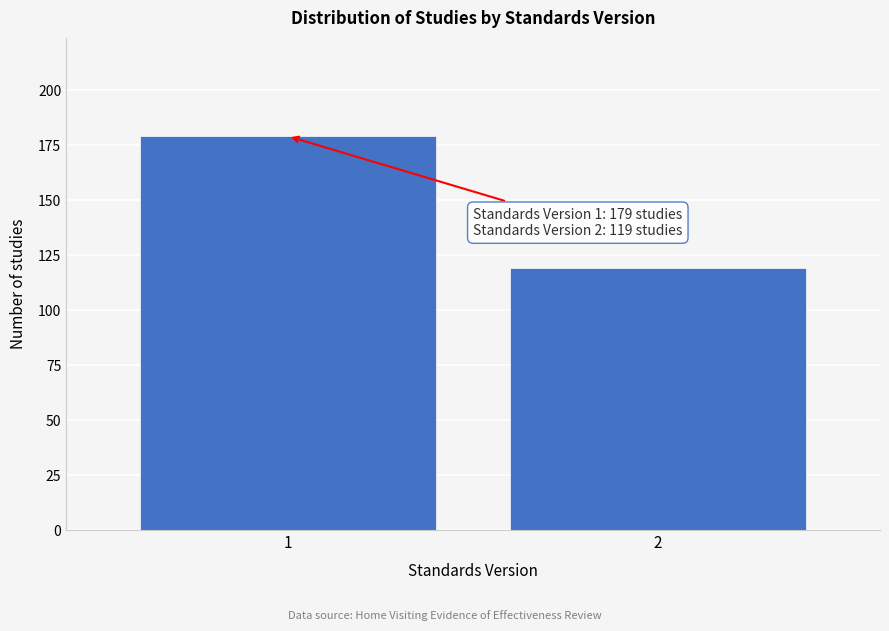

Reading left to right, transcribe all the data shown in this chart.

1=179	2=119